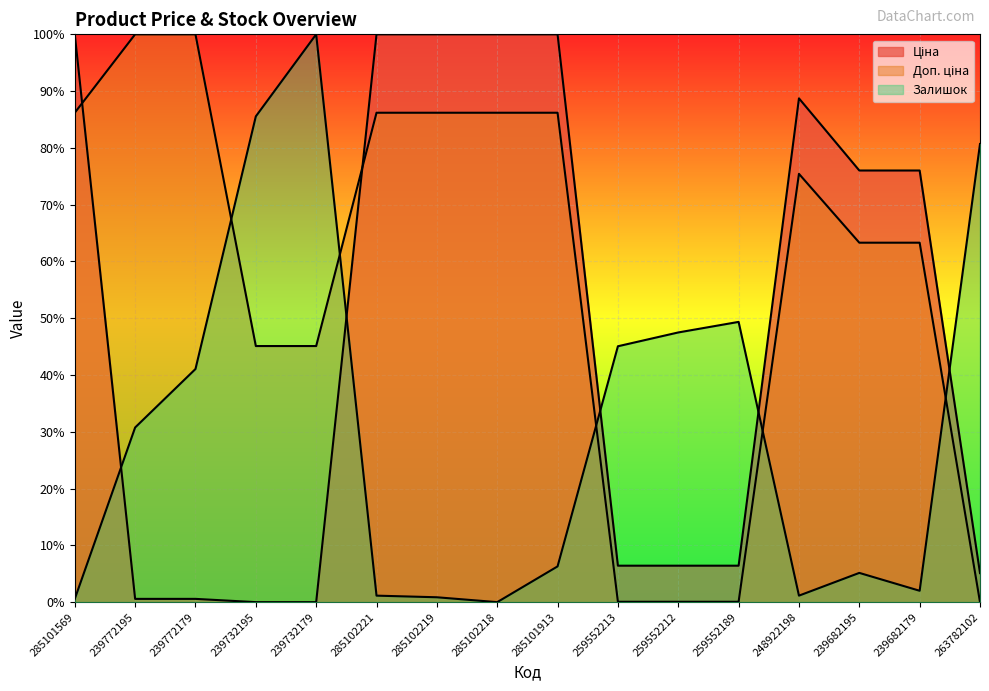

Where is the first local maximum for Залишок?

239732179